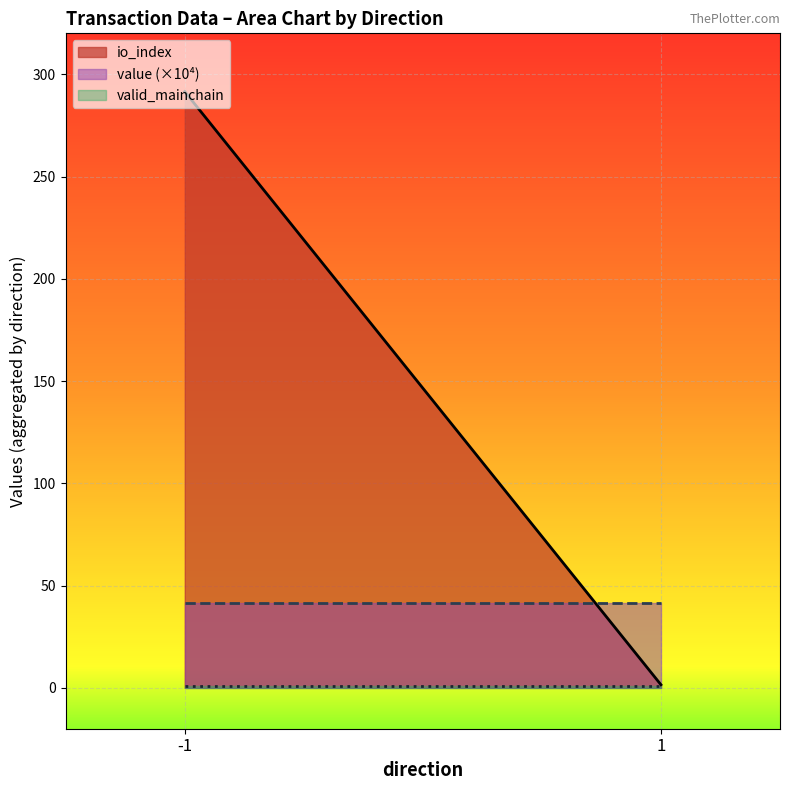

Which series has the largest range (max minus min)?

io_index